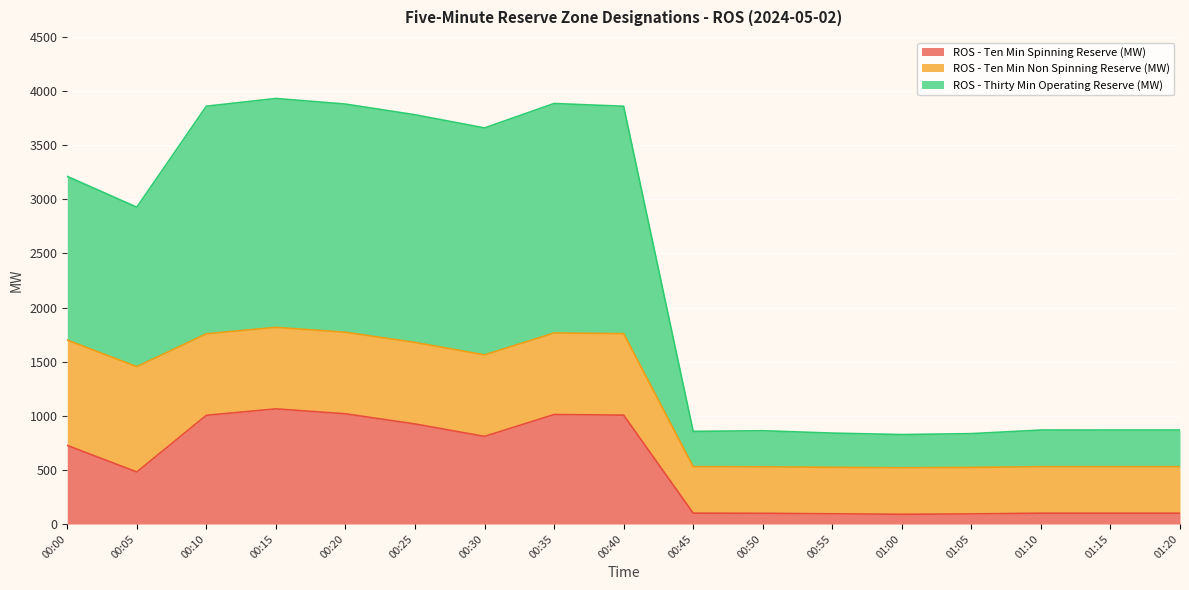

How many categories are shown in the chart?

17